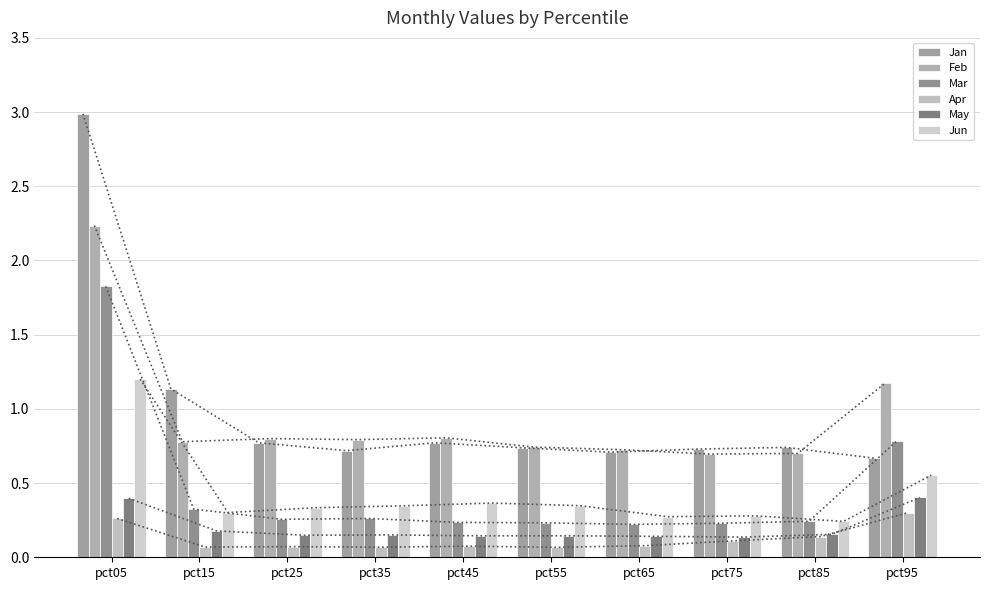

Rank the categories by May value from lowest to highest.

pct75, pct65, pct45, pct55, pct25, pct35, pct85, pct15, pct05, pct95